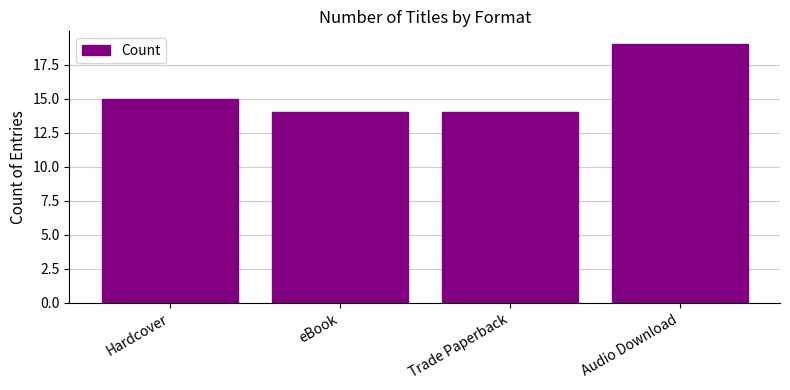

Are the bars horizontal?

No